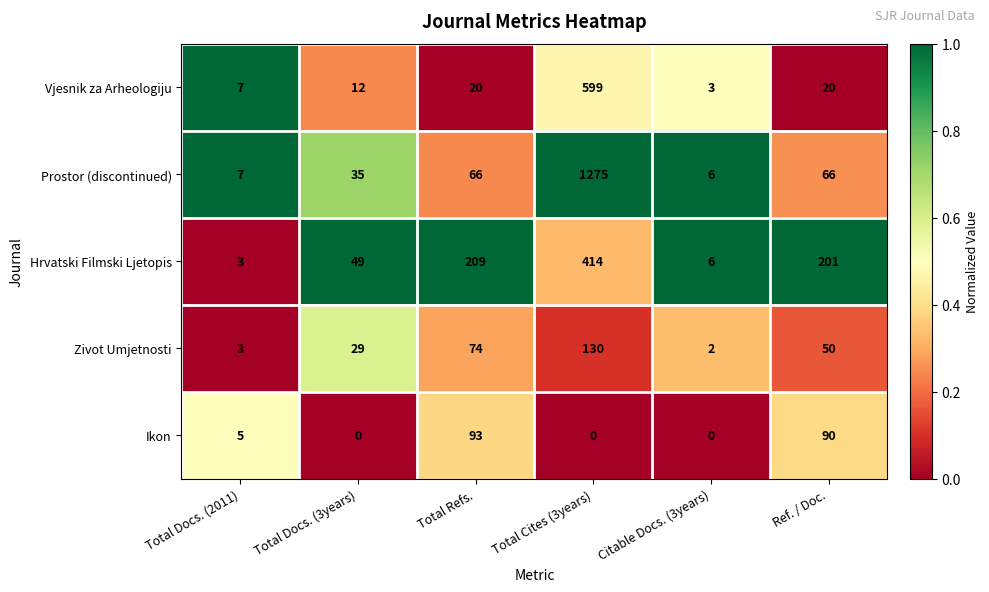

What is the maximum value shown in the chart?

1275